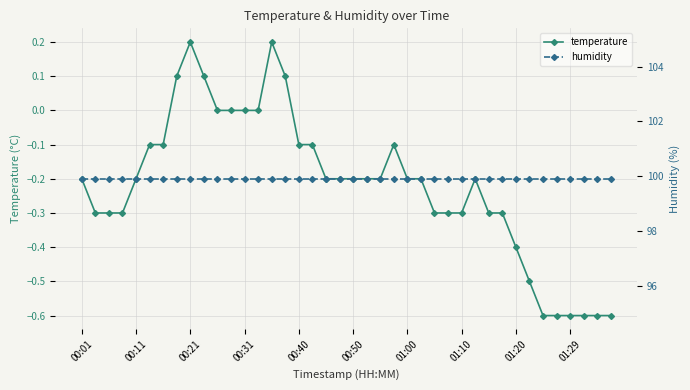

List the series in order of their peak value, highest first.

humidity, temperature